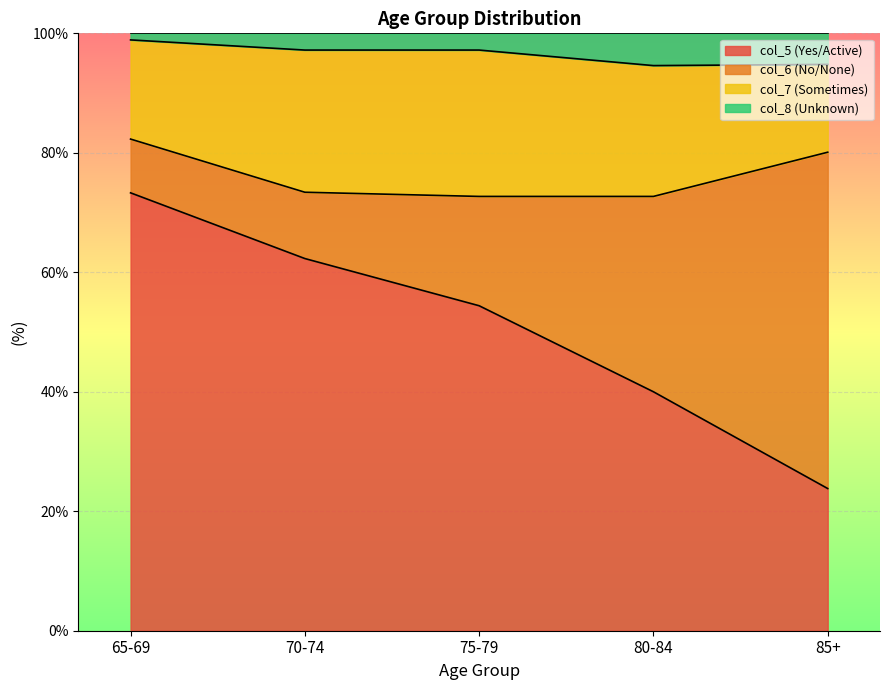

True or false: col_8 and col_5 intersect in this chart.

False